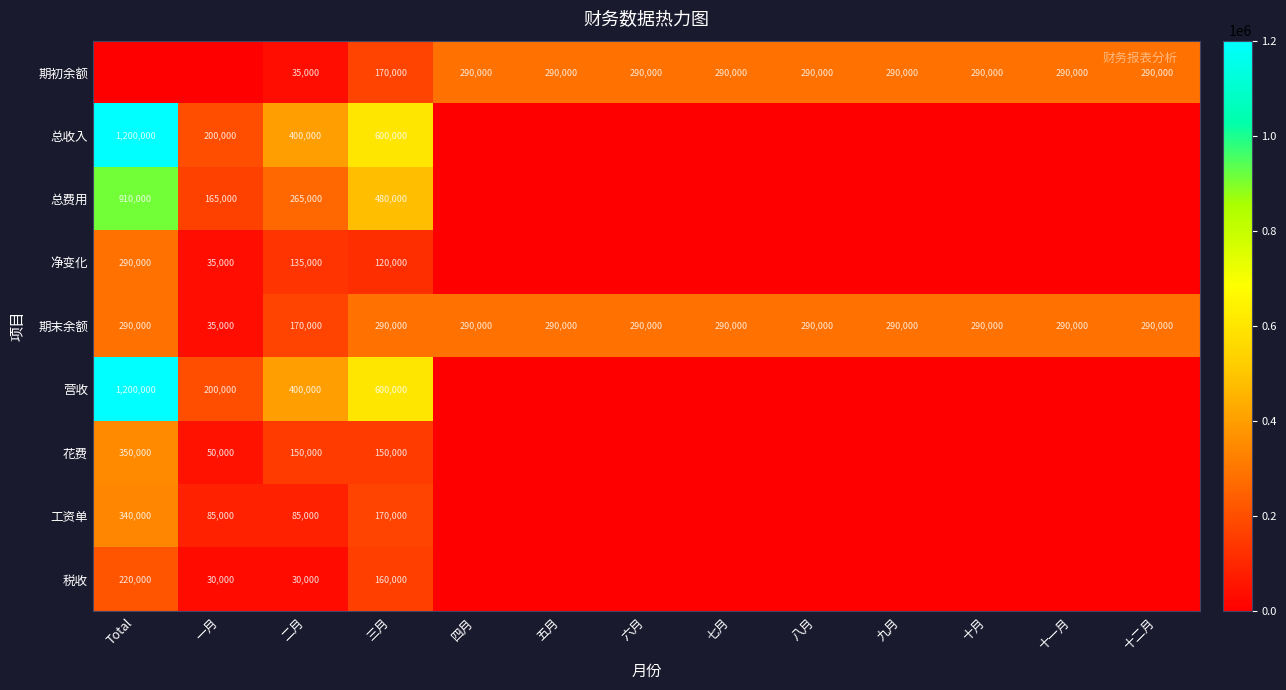

What value does the 期末余额 series have at 七月, to the nearest 10?

290000